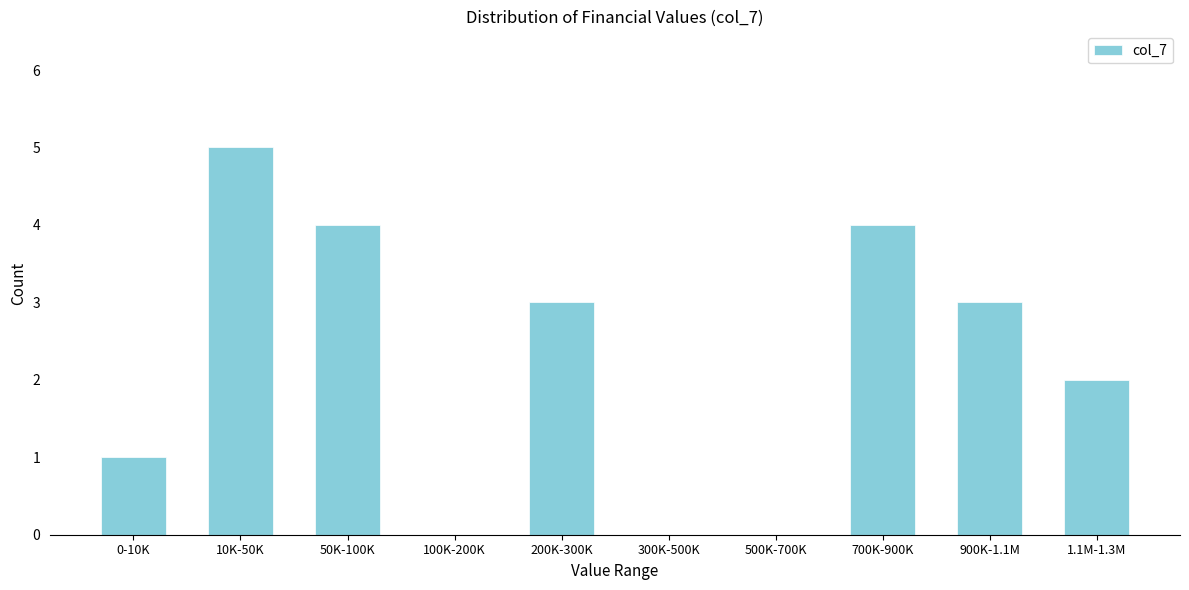

Reading left to right, transcribe all the data shown in this chart.

0-10K=1	10K-50K=5	50K-100K=4	100K-200K=0	200K-300K=3	300K-500K=0	500K-700K=0	700K-900K=4	900K-1.1M=3	1.1M-1.3M=2